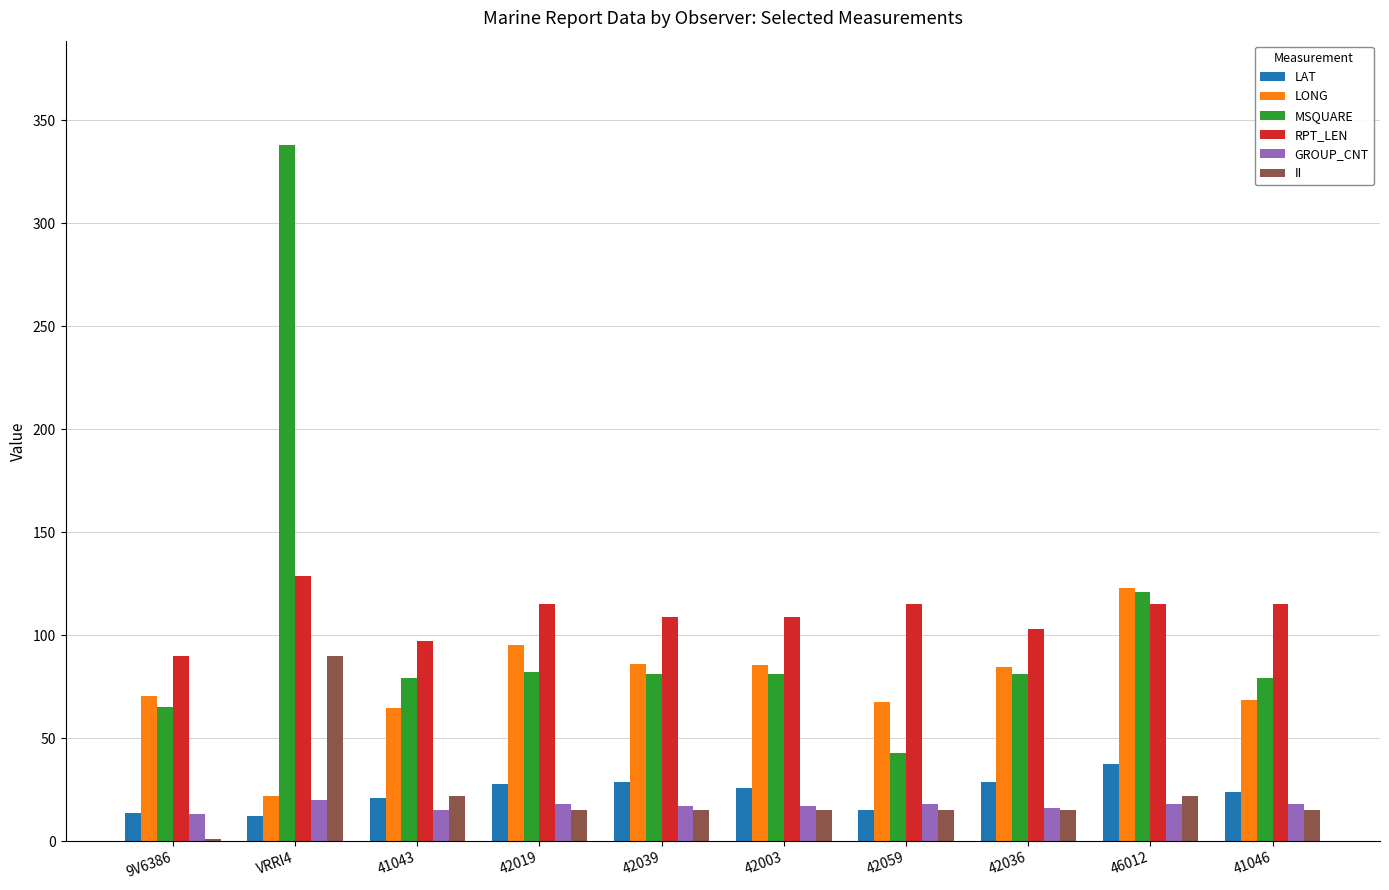

Where is MSQUARE nearest to the value 190?

46012